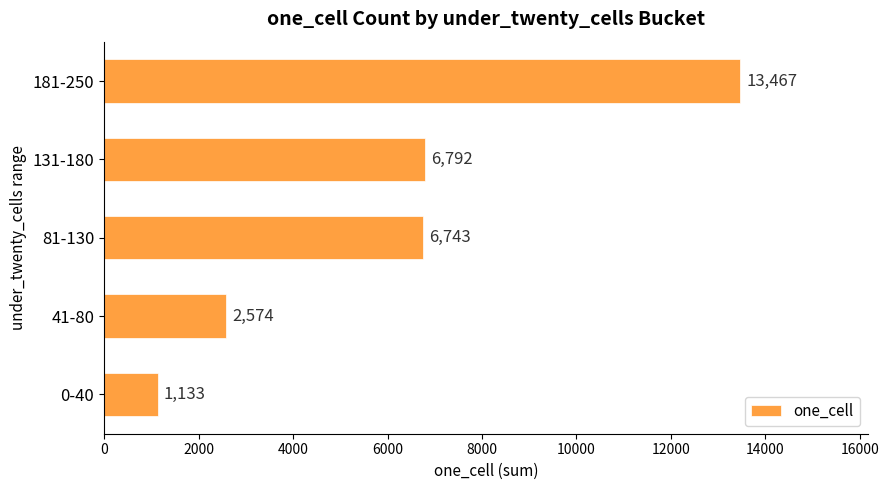

List the labels in order of value, smallest first.

0-40, 41-80, 81-130, 131-180, 181-250